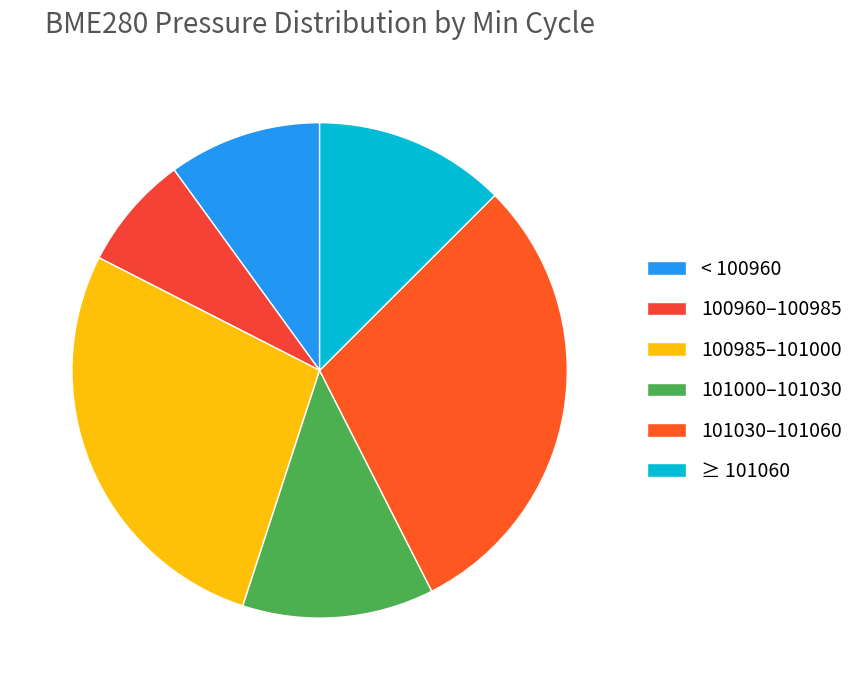

Which slice is the largest?

101030–101060